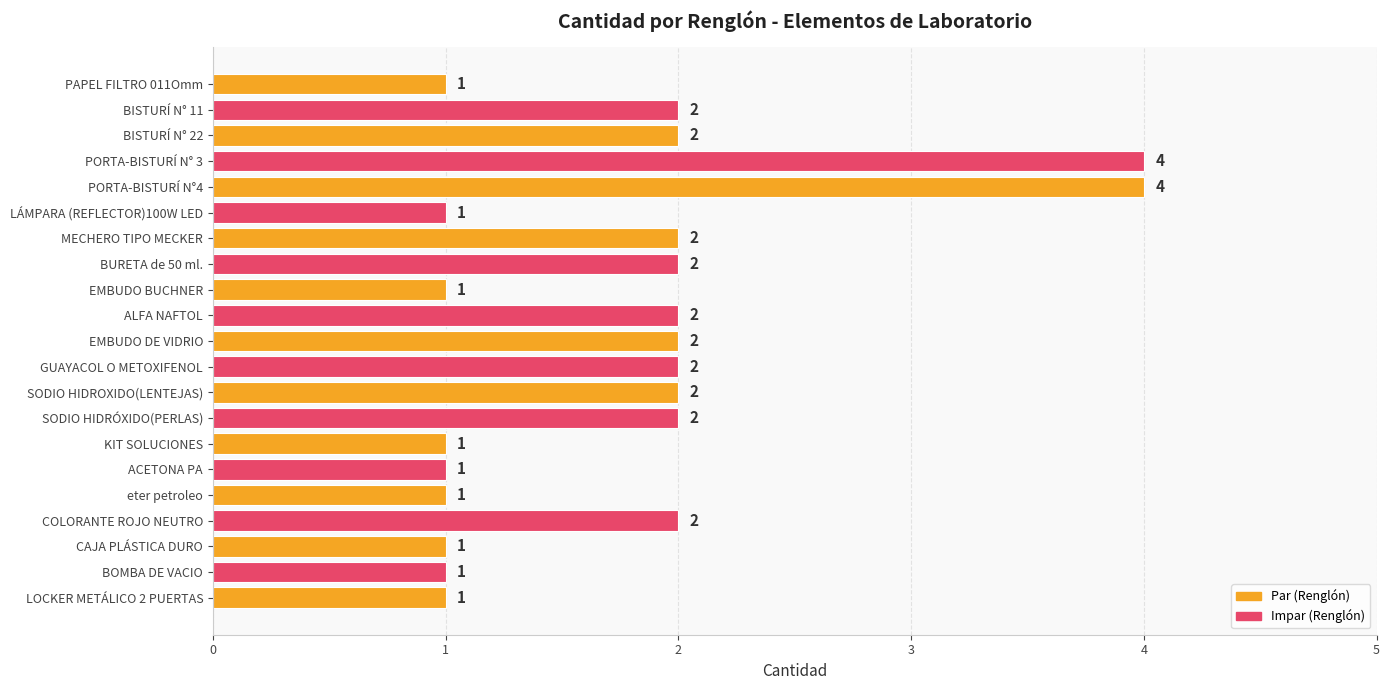

Reading top to bottom, list all the values displayed in this chart.

1	2	2	4	4	1	2	2	1	2	2	2	2	2	1	1	1	2	1	1	1